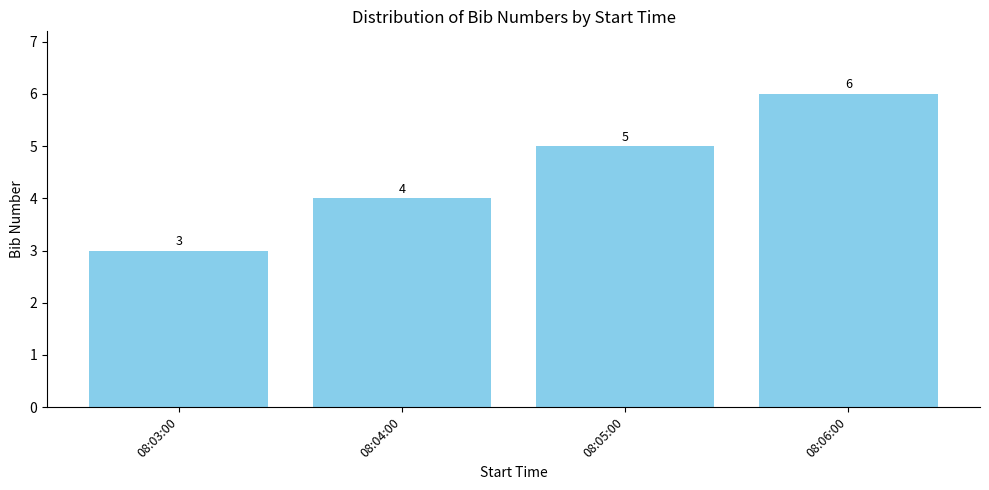

How many bars are there in total?

4